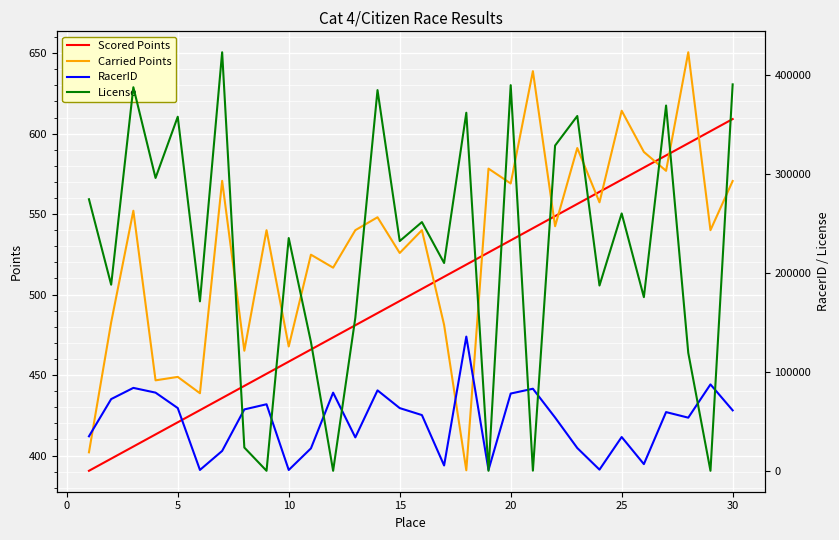

What is the minimum value for Scored Points?

390.5